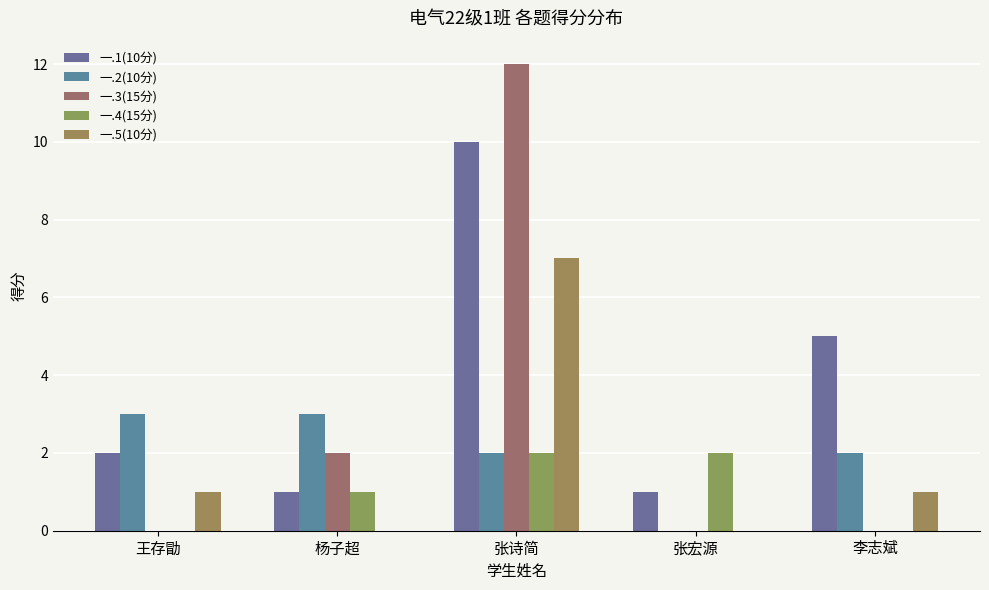

How many groups of bars are there?

5